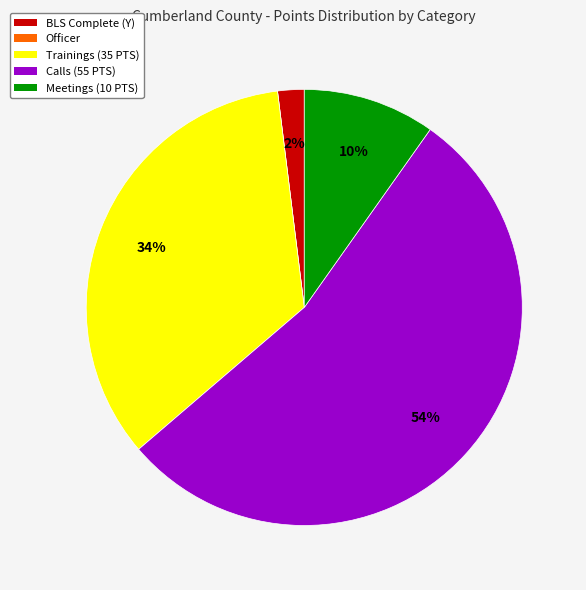

True or false: BLS Complete (Y) accounts for 2% of the total.

True